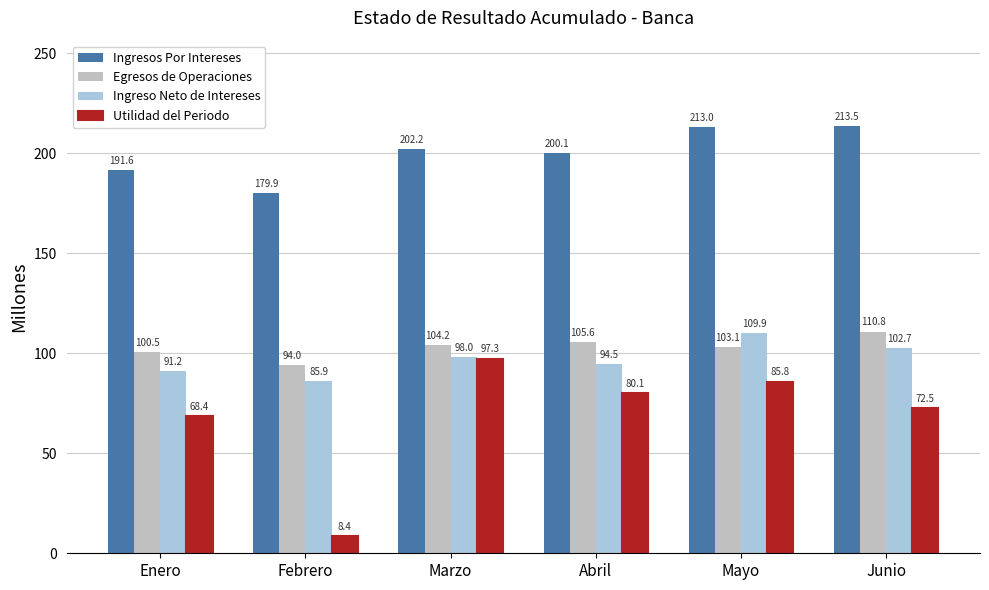

Which series has the largest range (max minus min)?

Utilidad del Periodo